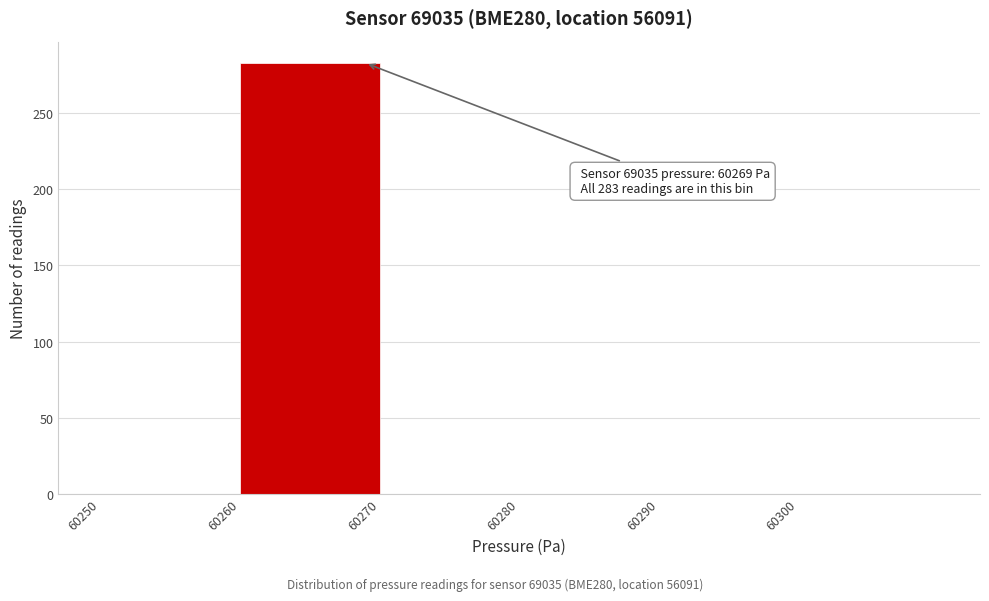

Which range on the x-axis has the tallest bar?

60260 to 60270